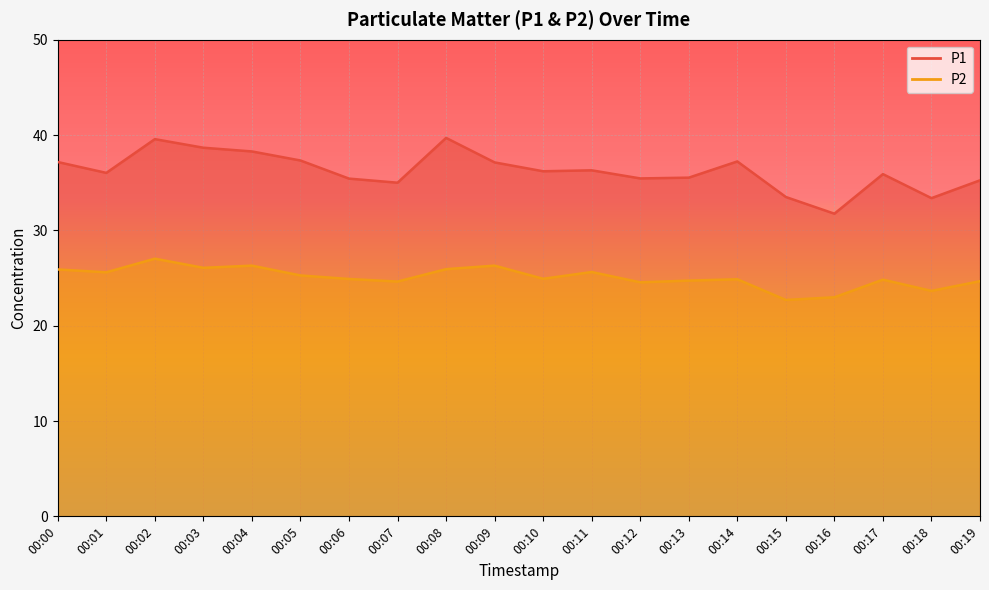

What is the value of the P2 point at the 3rd from the left?

27.0